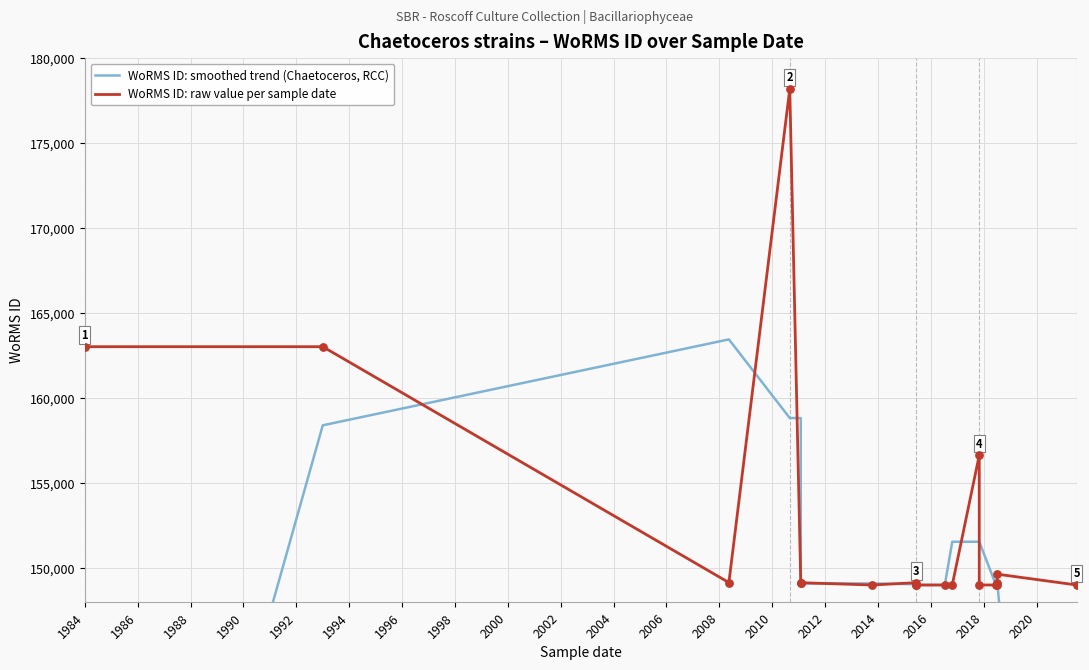

At how many categories does at least one series exceed 135846?

19